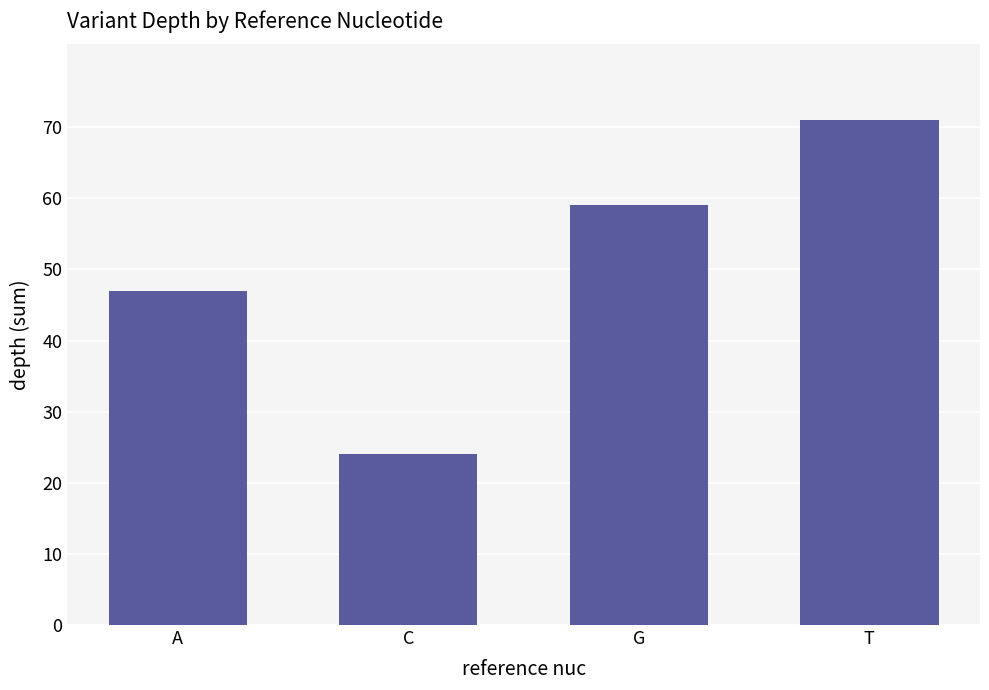

What is the approximate value at T, to the nearest 5?

70